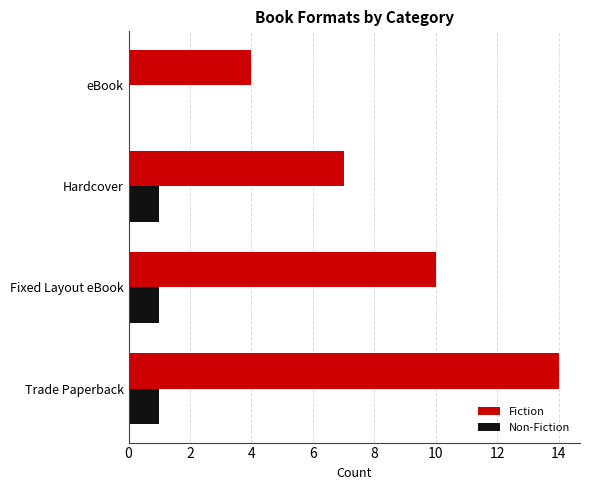

At which category is the sum across all series the highest?

Trade Paperback